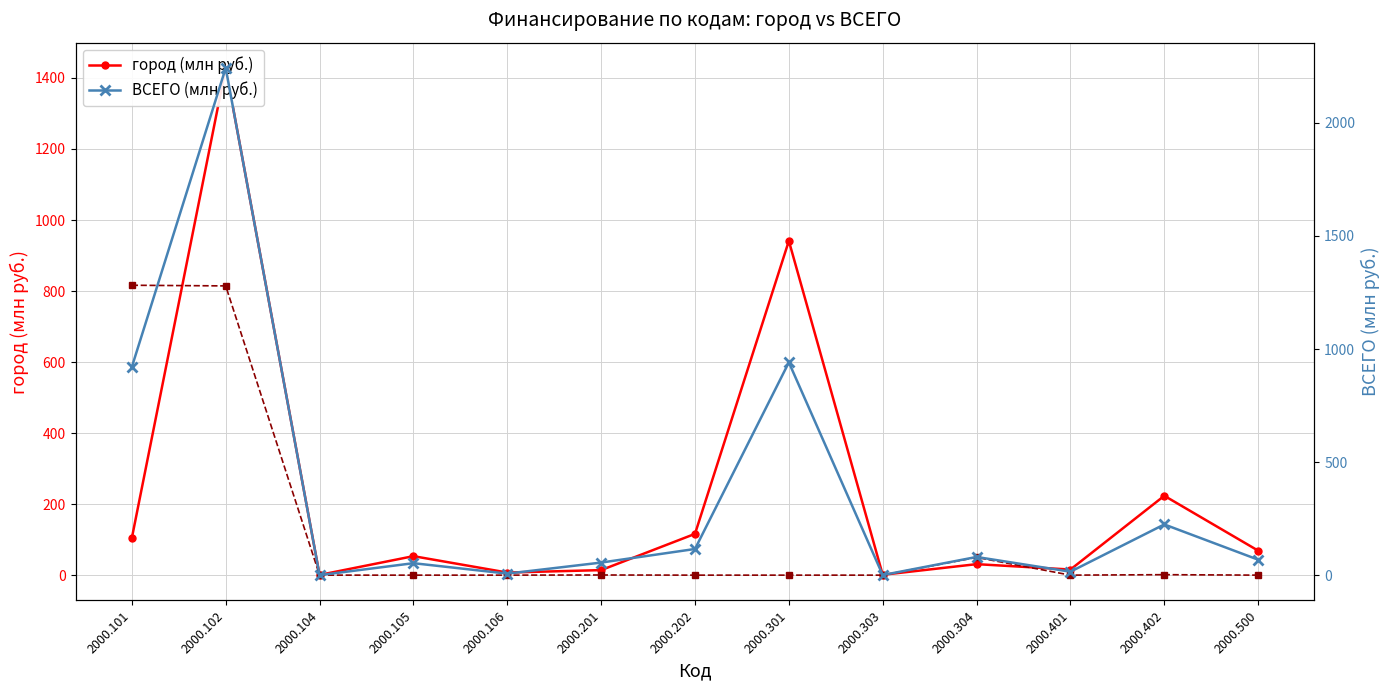

Reading left to right, list all the values displayed in this chart.

город (млн руб.): 2000.101=104.4	2000.102=1428.0	2000.104=0.6	2000.105=53.5	2000.106=7.3	2000.201=14.2	2000.202=116.3	2000.301=941.2	2000.303=1.0	2000.304=30.9	2000.401=15.8	2000.402=223.5	2000.500=68.9
край (млн руб.): 2000.101=816.3	2000.102=814.5	2000.104=0.0	2000.105=0.0	2000.106=0.0	2000.201=0.4	2000.202=0.0	2000.301=0.0	2000.303=0.0	2000.304=50.0	2000.401=0.0	2000.402=1.3	2000.500=0.0
ВСЕГО (млн руб.): 2000.101=920.7	2000.102=2242.5	2000.104=0.6	2000.105=53.5	2000.106=7.3	2000.201=56.1	2000.202=116.3	2000.301=941.2	2000.303=1.0	2000.304=80.9	2000.401=15.8	2000.402=224.8	2000.500=68.9